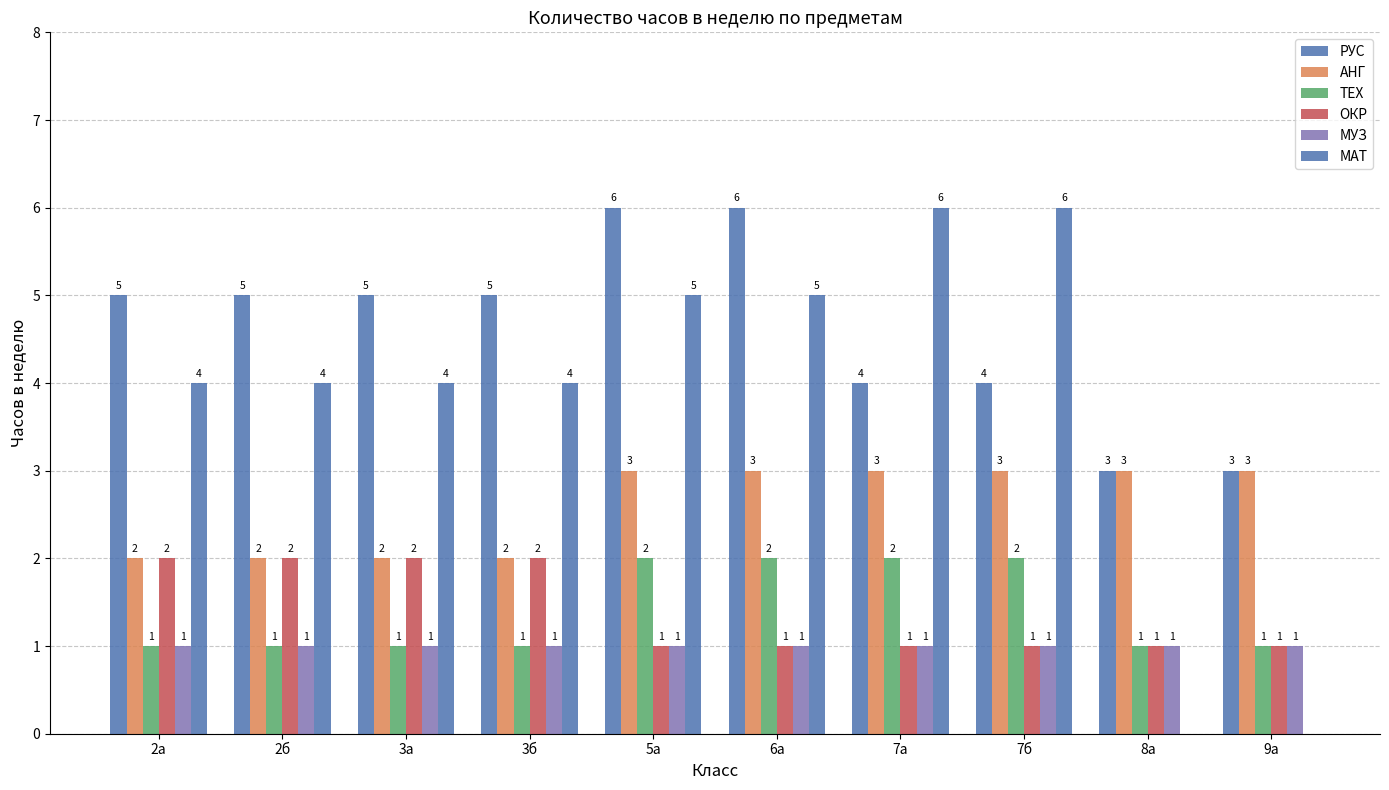

Are the bars grouped side by side (vs. stacked)?

Yes